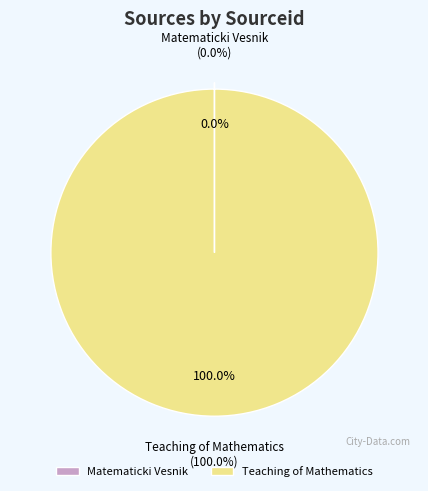

To the nearest percent, what portion does Teaching of Mathematics represent?

100%